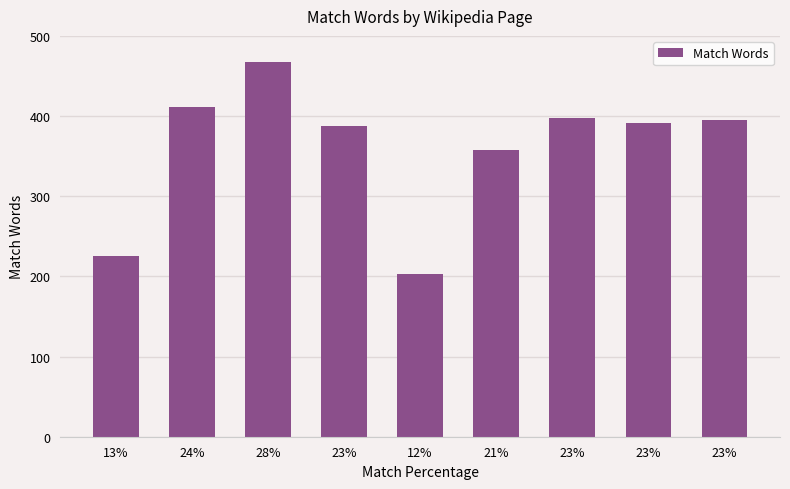

What is the value of the 3rd bar from the left?

468